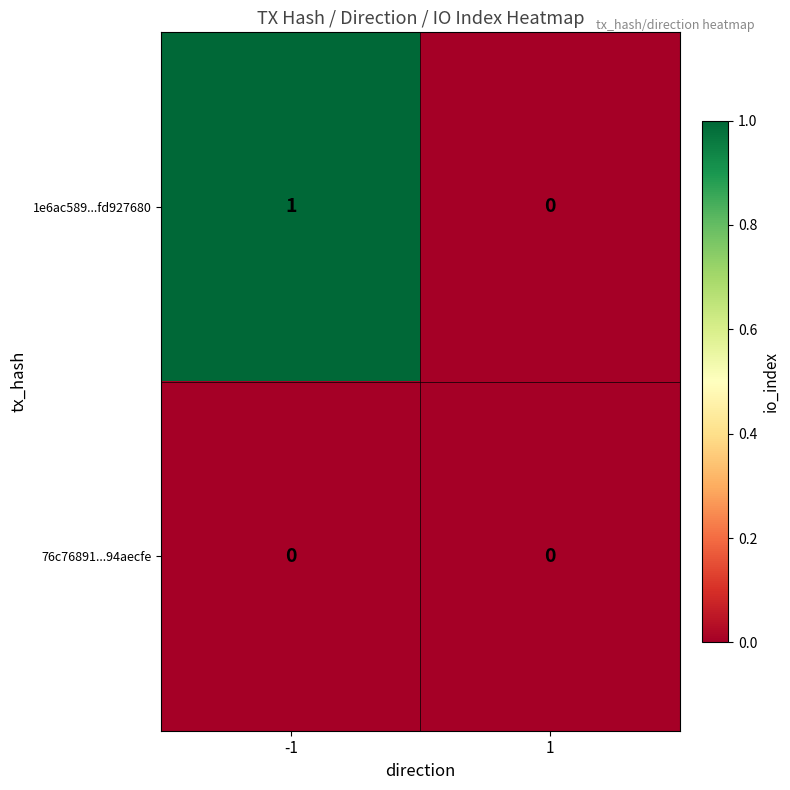

Which series changed the most between -1 and 1?

1e6ac589...fd927680